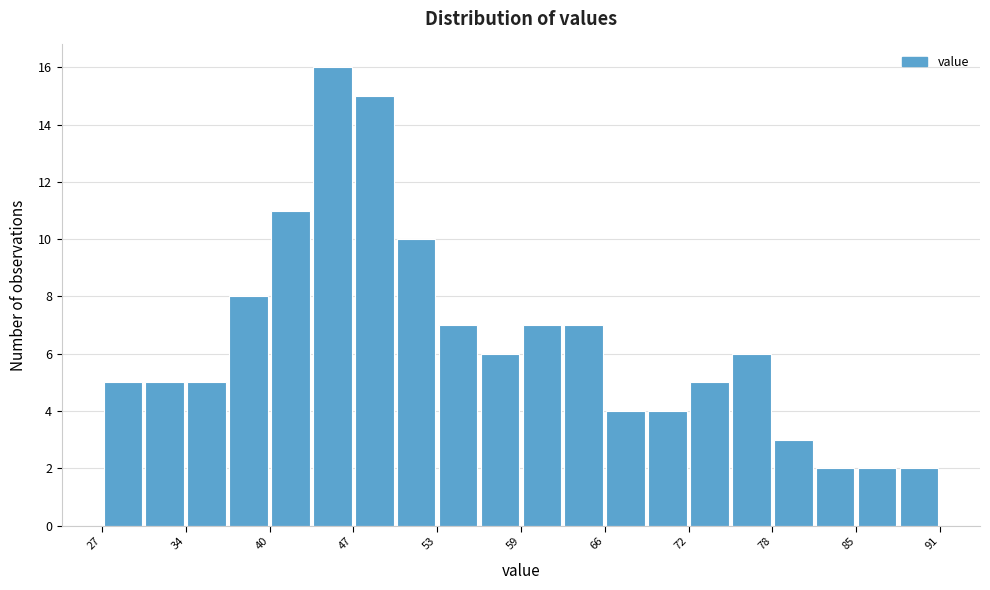

Around what value on the x-axis is the tallest bar? Give the approximate position of its centre, as read against the axis.

45